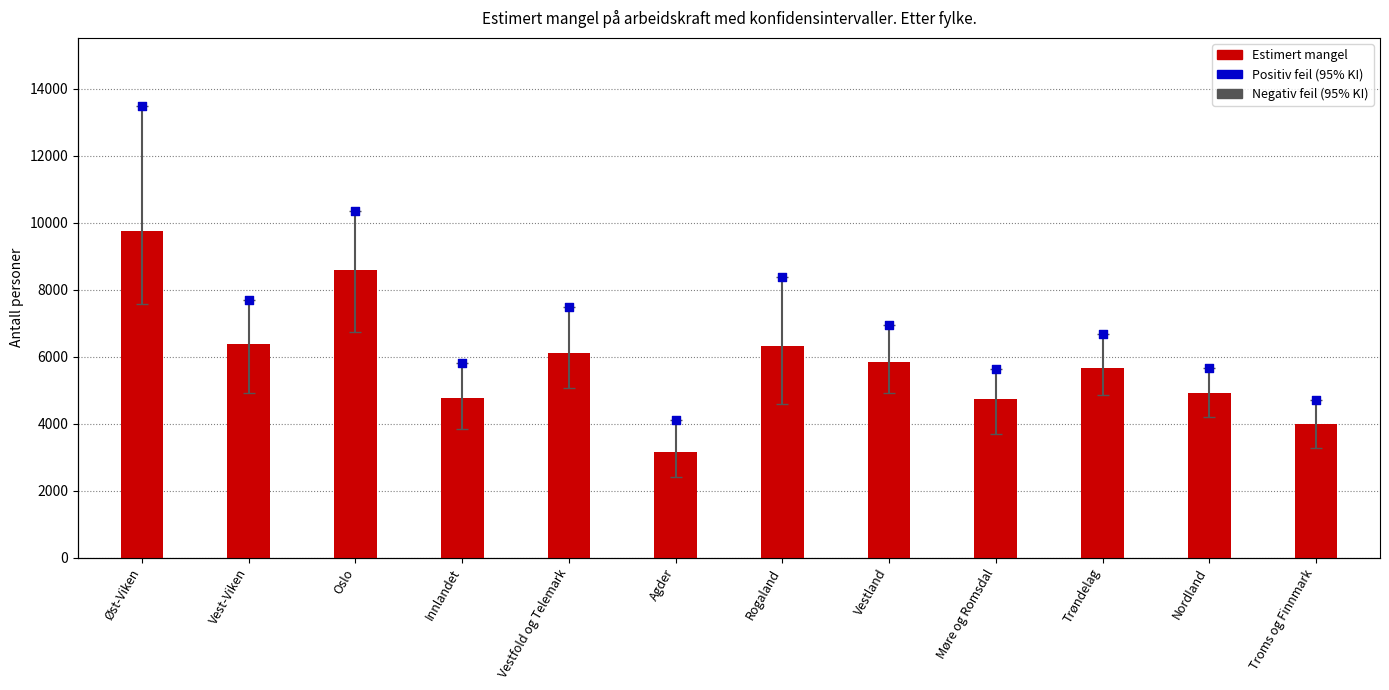

What is the total value across all series at Innlandet?

10597